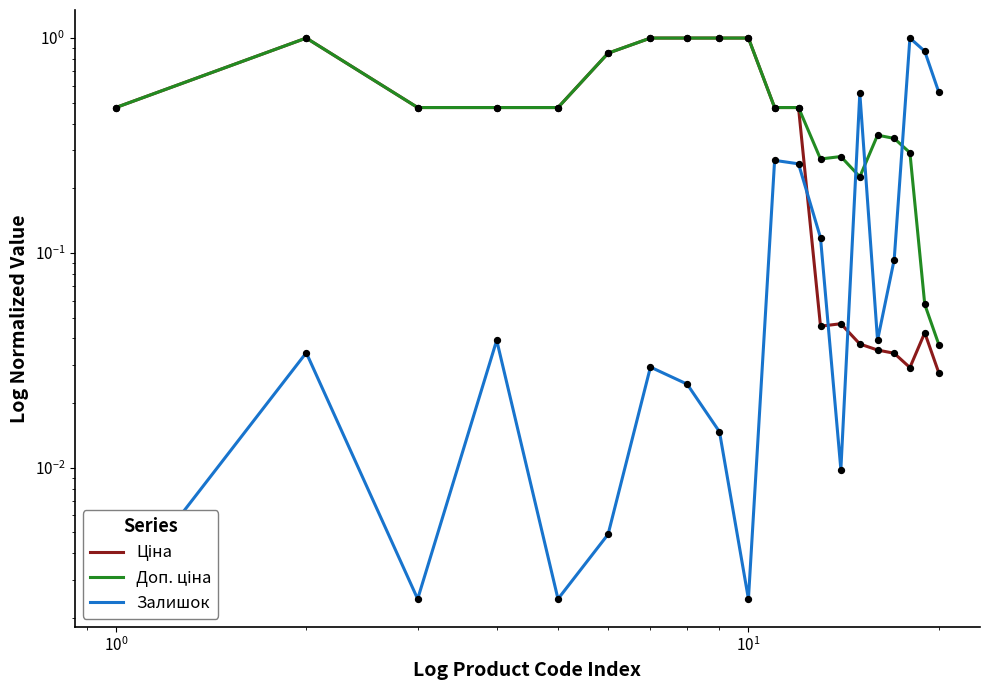

Which series has the largest total across all categories?

Доп. ціна